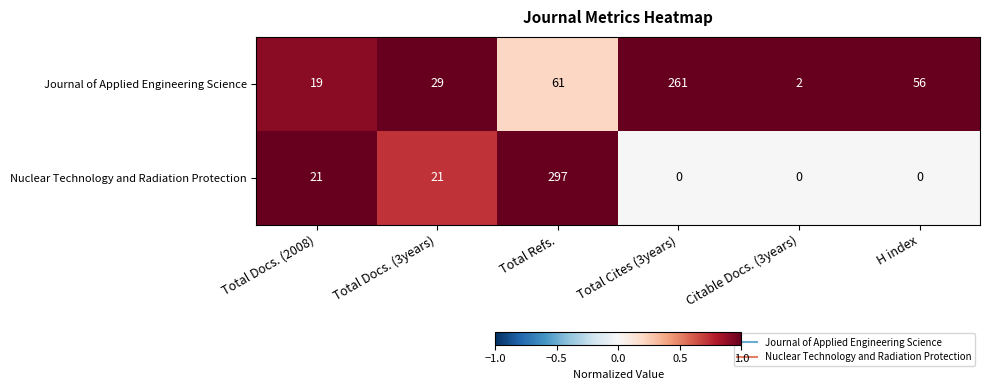

Reading left to right, what are all the values shown in this chart?

Journal of Applied Engineering Science: 19	29	61	261	2	56
Nuclear Technology and Radiation Protection: 21	21	297	0	0	0